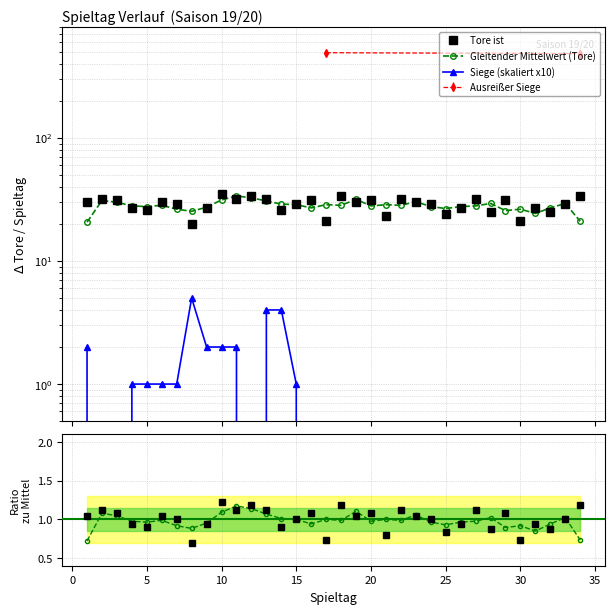

Reading left to right, what are all the values shown in this chart?

1=30	2=32	3=31	4=27	5=26	6=30	7=29	8=20	9=27	10=35	11=32	12=34	13=32	14=26	15=29	16=31	17=21	18=34	19=30	20=31	21=23	22=32	23=30	24=29	25=24	26=27	27=32	28=25	29=31	30=21	31=27	32=25	33=29	34=34